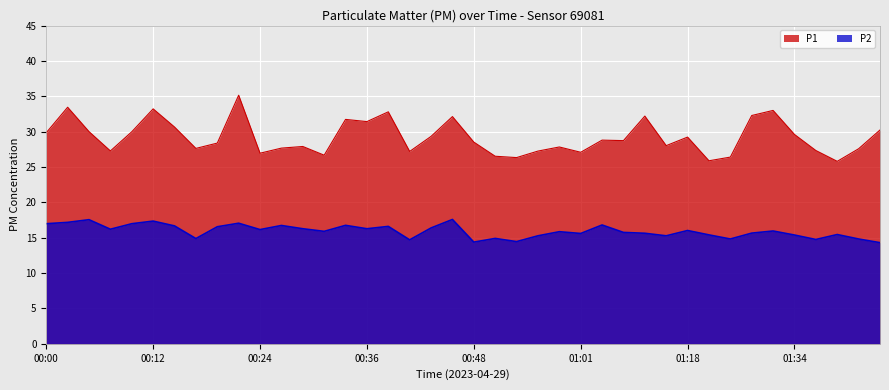

List the labels in order of P2 value, largest first.

00:46, 00:05, 00:12, 00:02, 00:22, 00:00, 00:10, 01:03, 00:34, 00:27, 00:14, 00:39, 00:19, 00:44, 00:29, 00:36, 00:07, 00:24, 01:18, 01:32, 00:31, 00:58, 01:06, 01:26, 01:11, 01:01, 01:43, 01:21, 01:34, 00:56, 01:13, 00:51, 00:17, 01:23, 01:45, 01:37, 00:41, 00:53, 00:48, 01:48